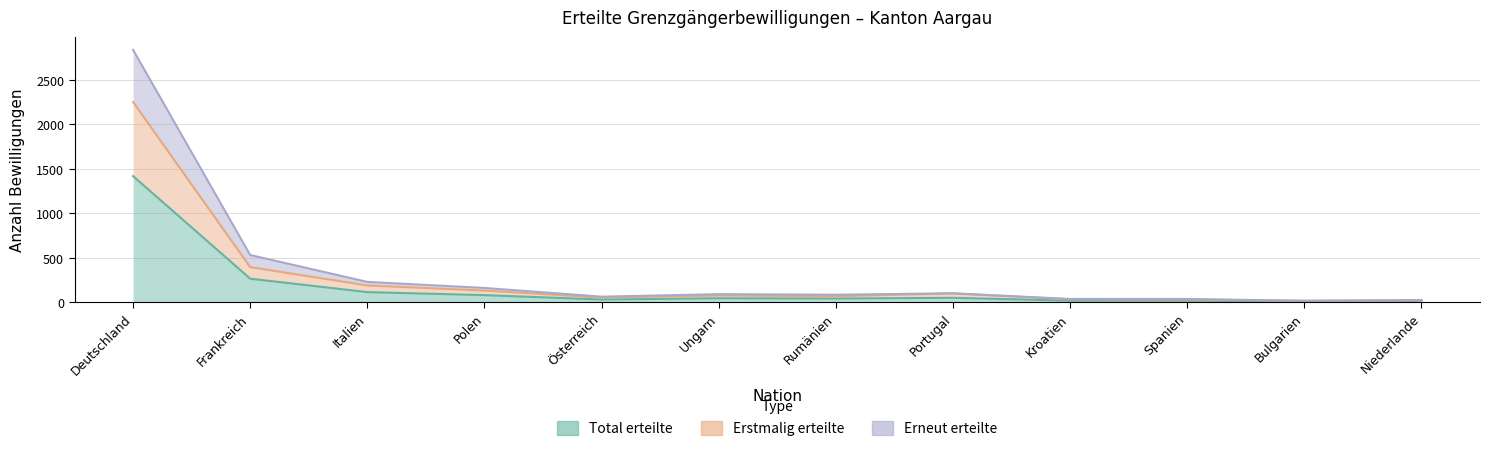

How many lines are shown in the chart?

3